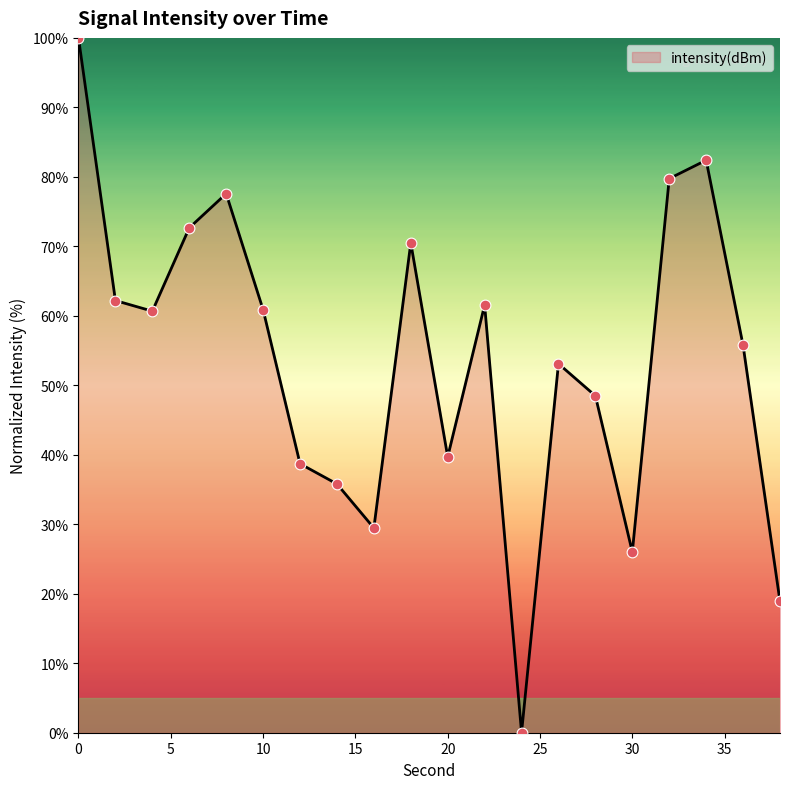

What is the difference between the maximum and minimum values?

100.0